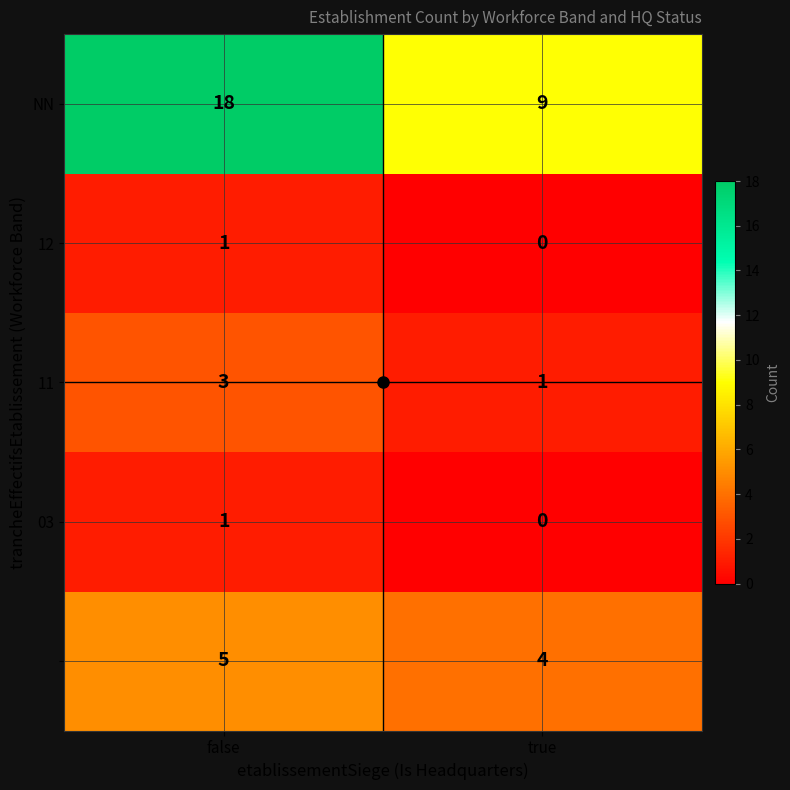

What is the total value across all series at false?

28